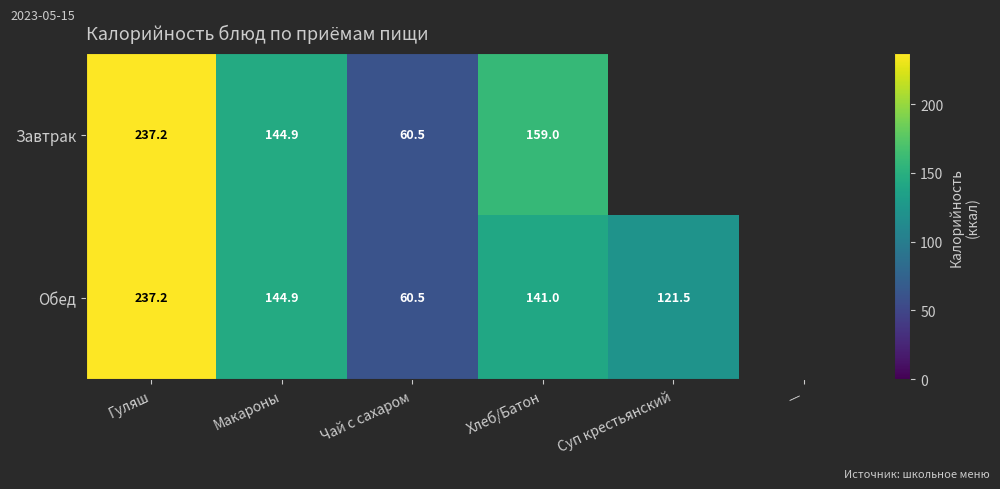

The Завтрак series shows 114.1 at Гуляш. True or false?

False